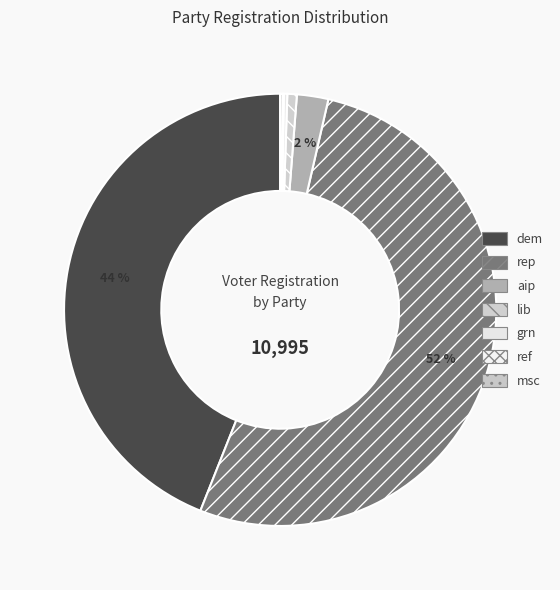

Which category accounts for the majority?

rep